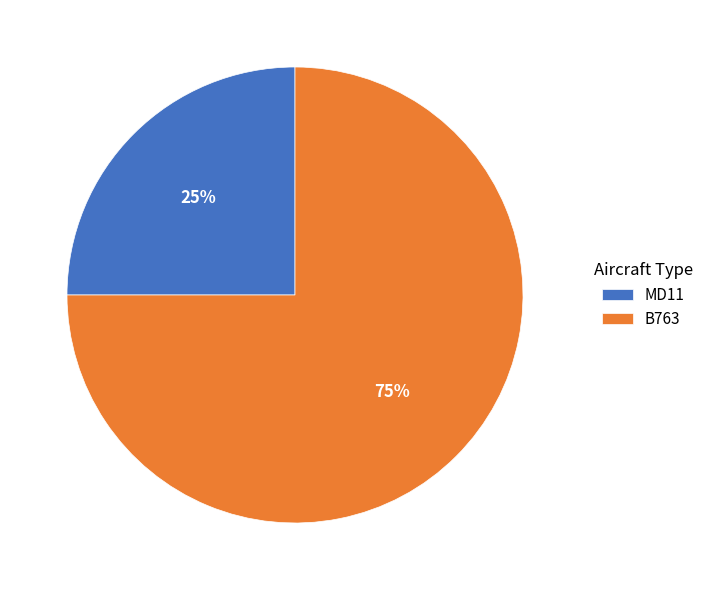

Count the number of slices in the pie.

2